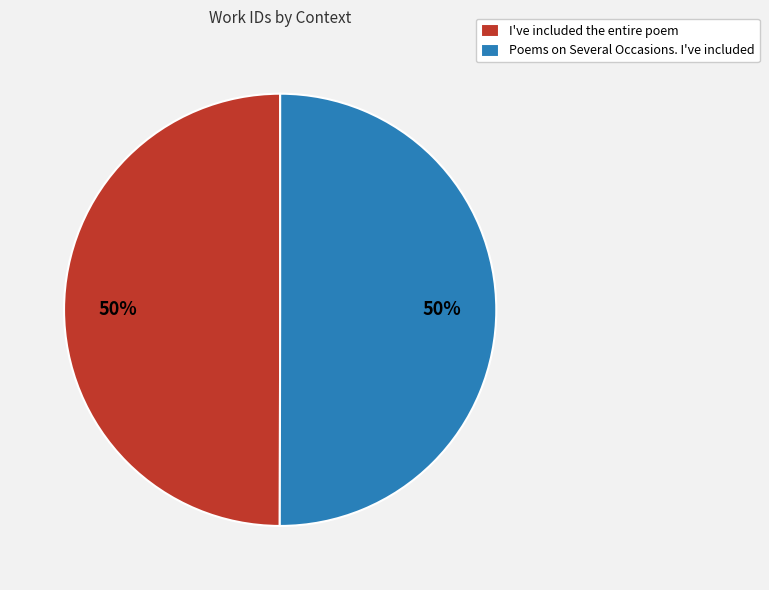

Do Poems on Several Occasions. I've included and I've included the entire poem together represent more than half of the pie?

Yes